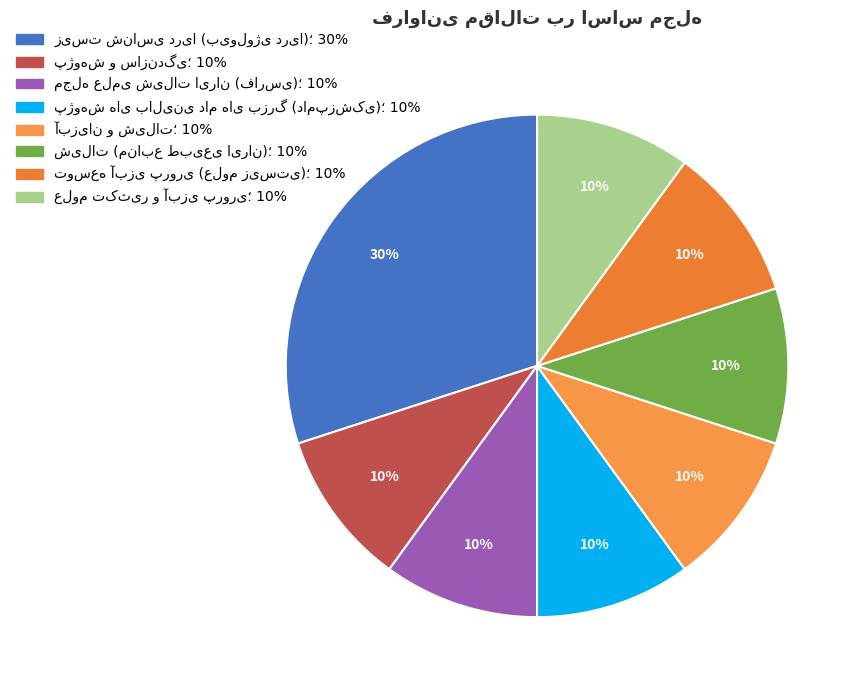

Count the number of slices in the pie.

8